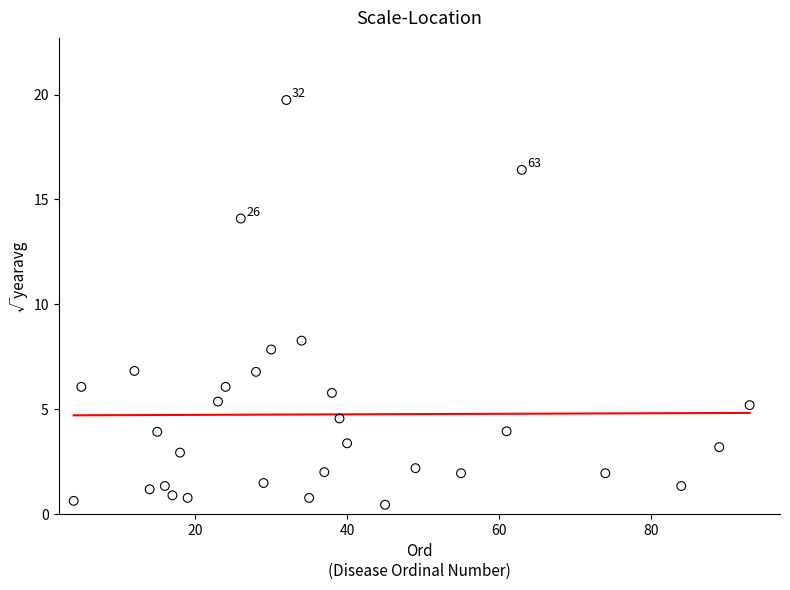

What Y value in the scatter plot is closest to 10?

8.3